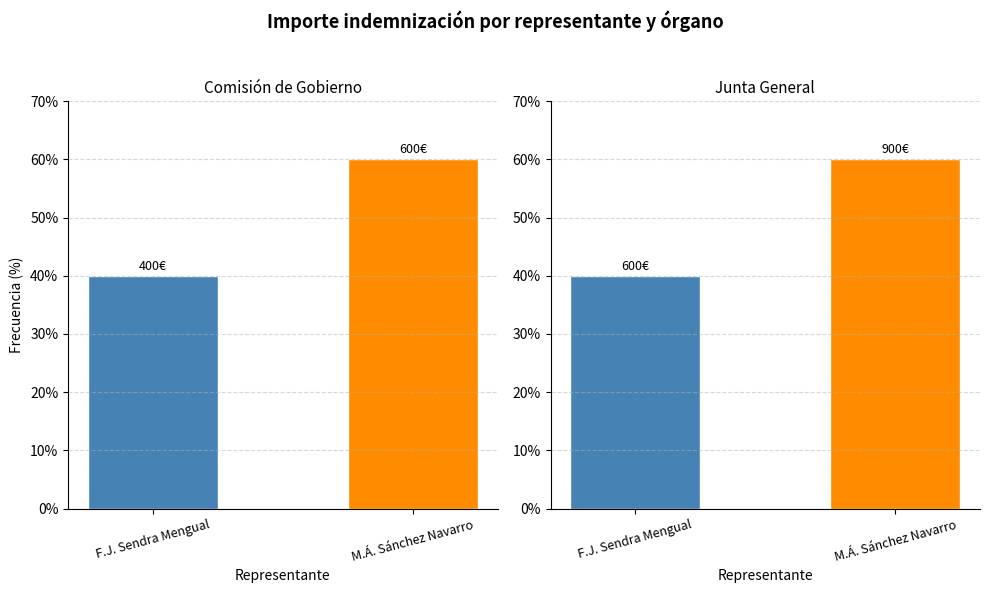

The value of Comisión de Gobierno at F.J. Sendra Mengual is 61. True or false?

False